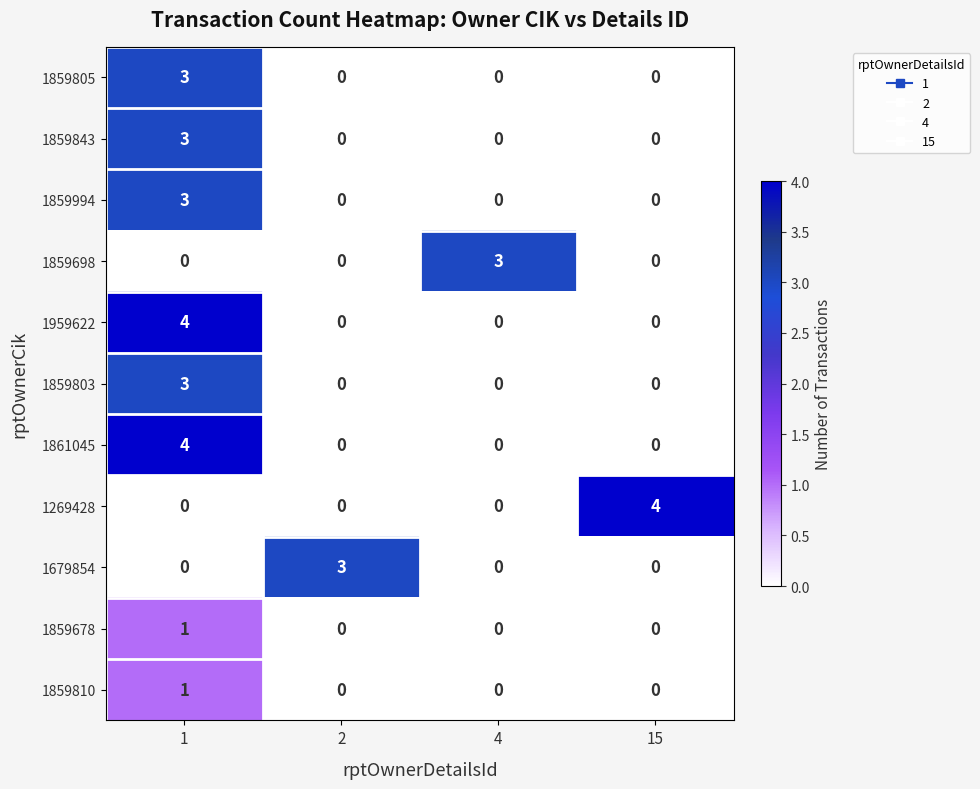

What is the spread (max minus min) of values at 4?

3